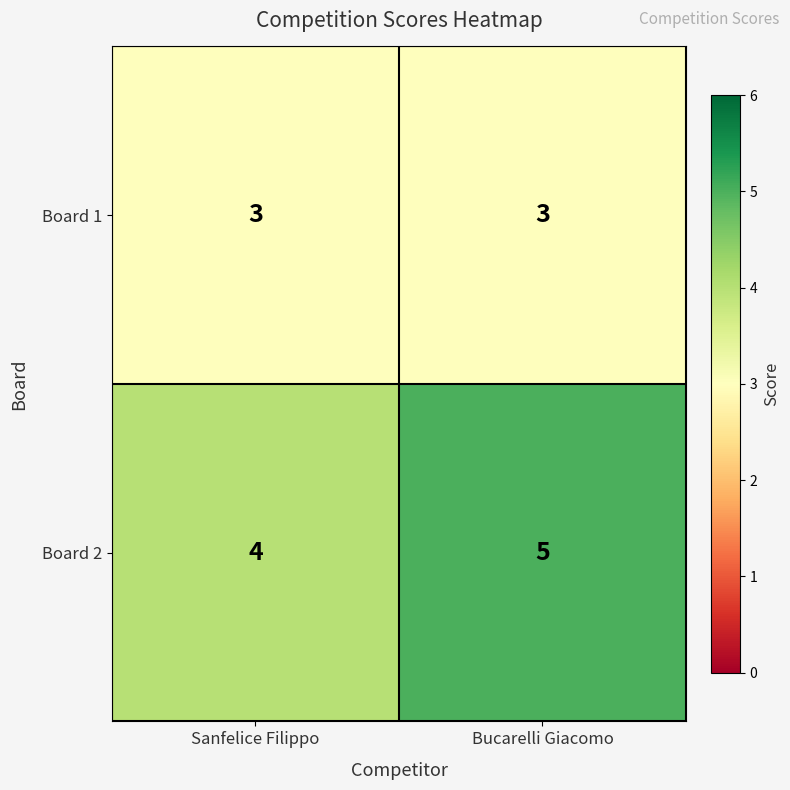

Reading right to left, what are all the values shown in this chart?

Board 1: Bucarelli Giacomo=3	Sanfelice Filippo=3
Board 2: Bucarelli Giacomo=5	Sanfelice Filippo=4